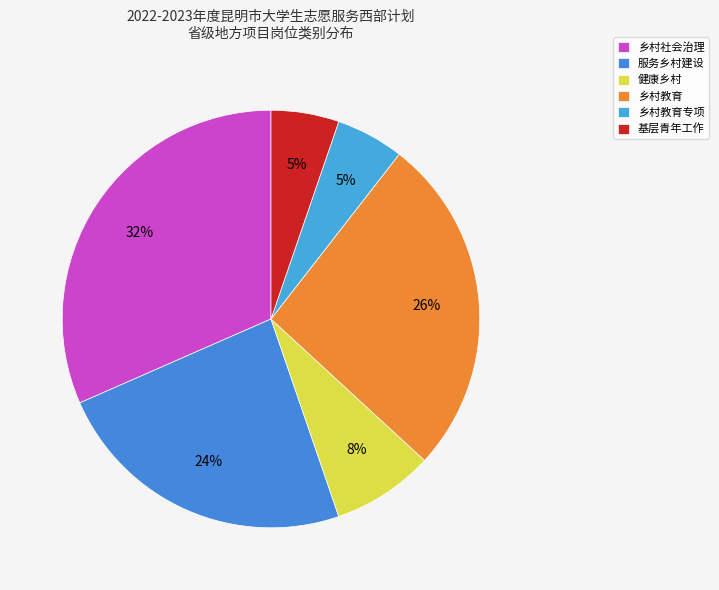

To the nearest percent, what is the average slice percentage?

17%